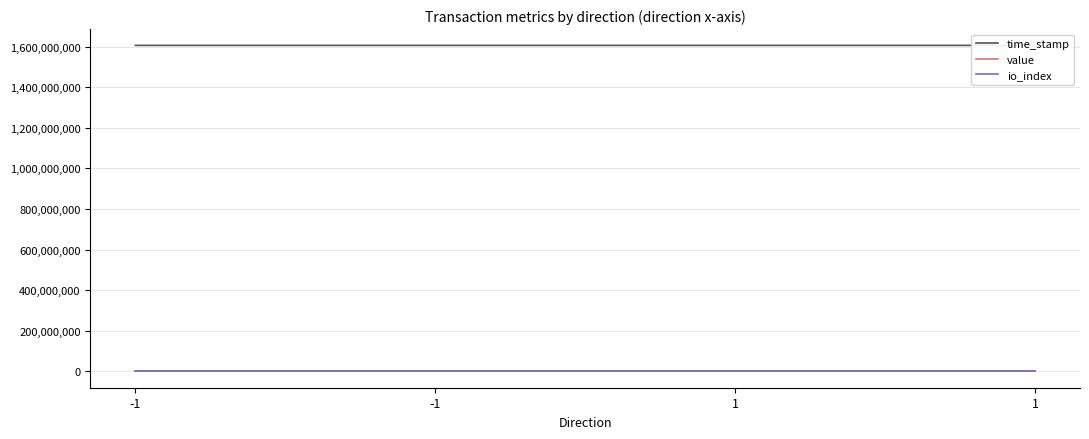

At which category is the sum across all series the highest?

-1